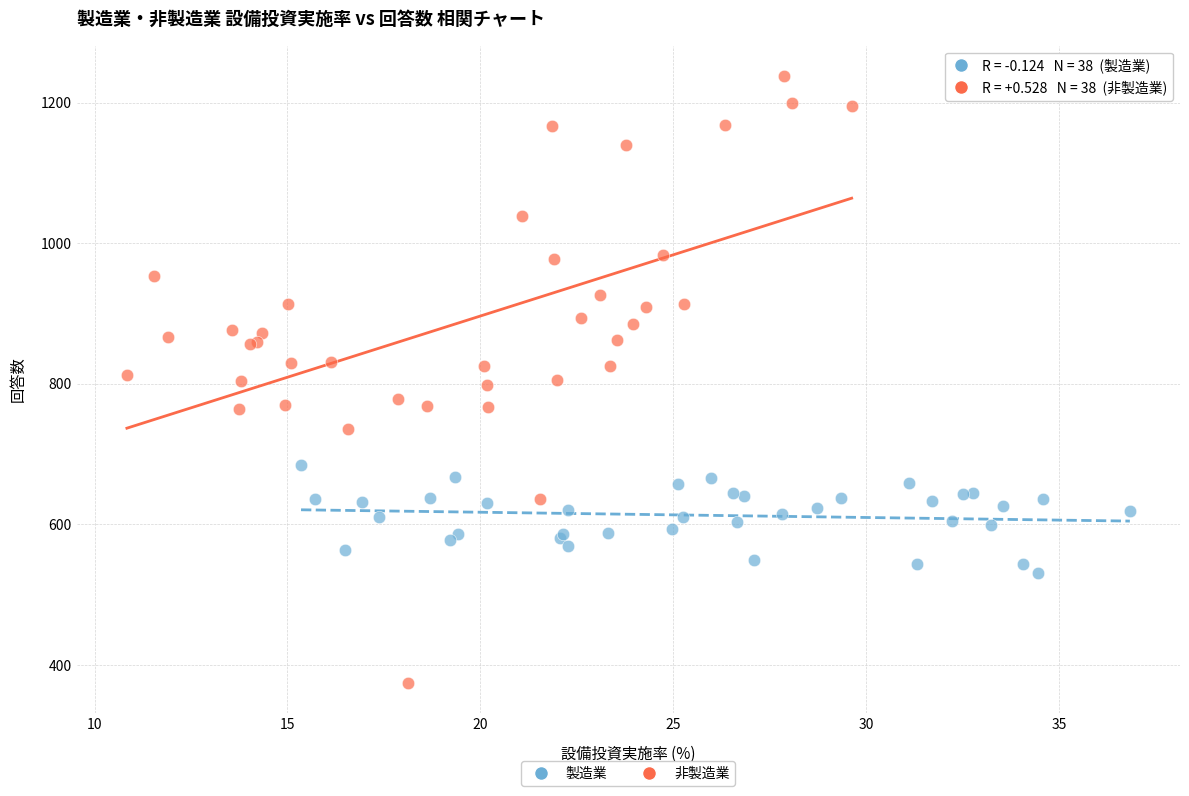

Which series contains the highest Y value?

非製造業